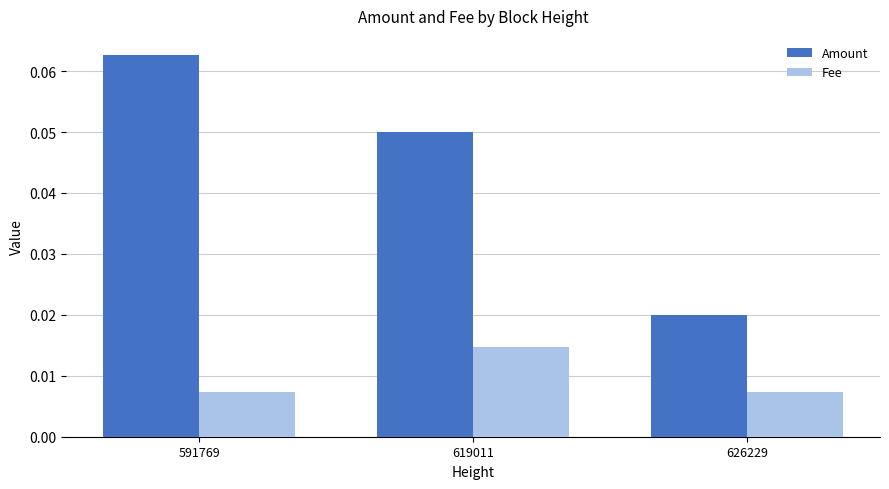

Between 591769 and 619011, which series saw the biggest shift?

Amount